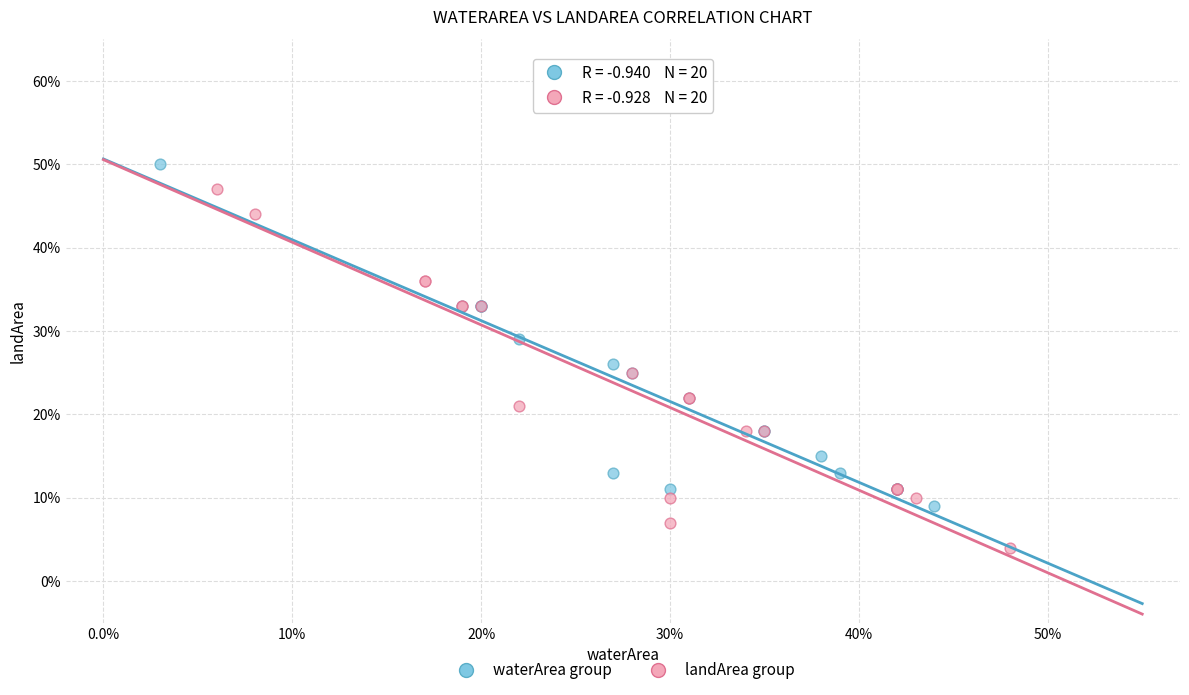

What are all the series names shown in the legend?

waterArea group, landArea group